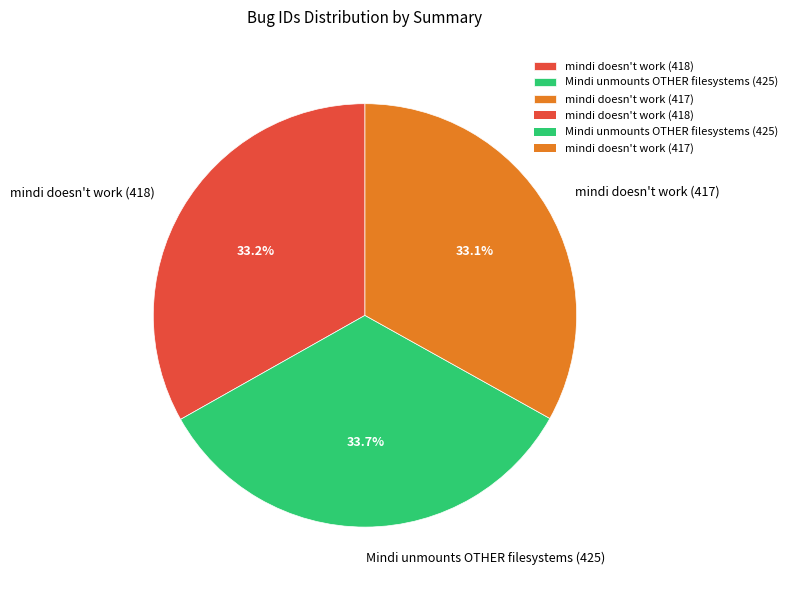

To the nearest percent, what is the combined percentage of mindi doesn't work (418) and Mindi unmounts OTHER filesystems (425)?

67%